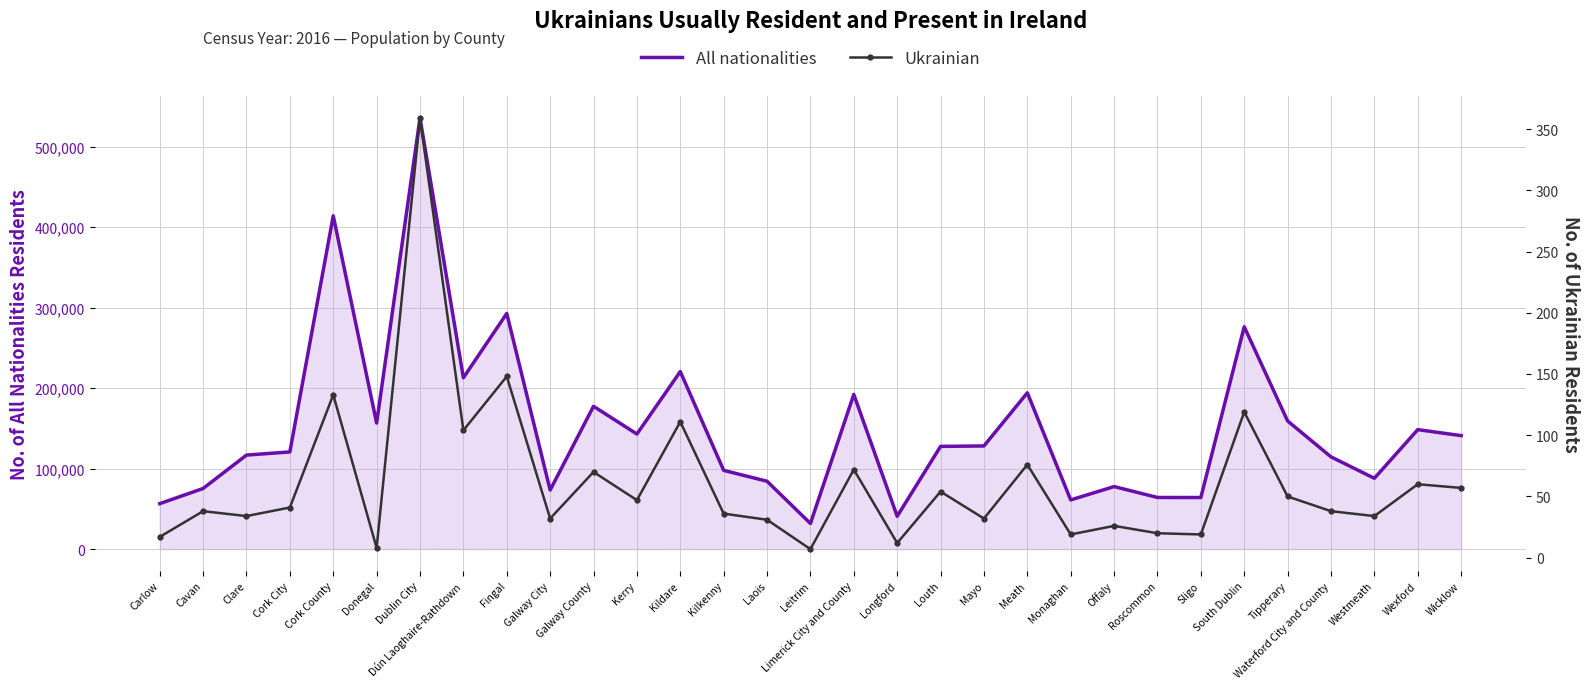

At how many categories does at least one series exceed 191981?

8